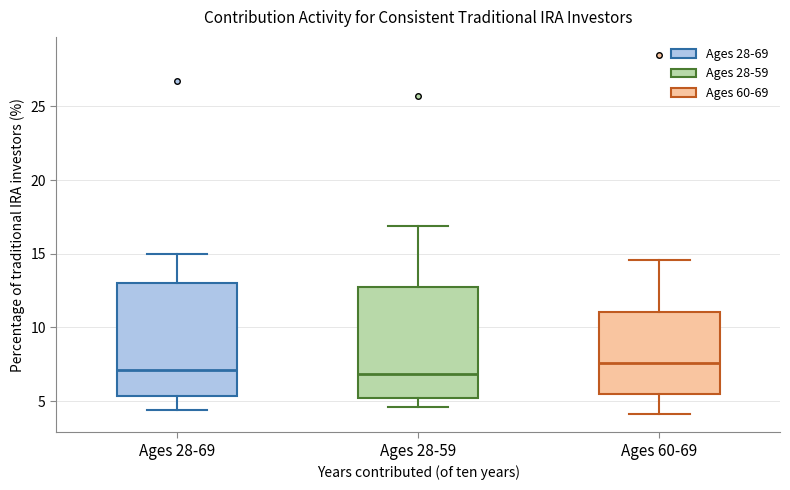

Reading left to right, transcribe this box plot: for each box, give where its median line is, the range the box spans, and where its two whiskers end, as read against the y-axis. The values are not printed on the chart, so give them approximately, as read against the axis.

Ages 28-69: median 7.0, box 5.5 to 13.0, whiskers 4.5 to 15.0
Ages 28-59: median 7.0, box 5.0 to 13.0, whiskers 4.5 to 17.0
Ages 60-69: median 7.5, box 5.5 to 11.0, whiskers 4.0 to 14.5